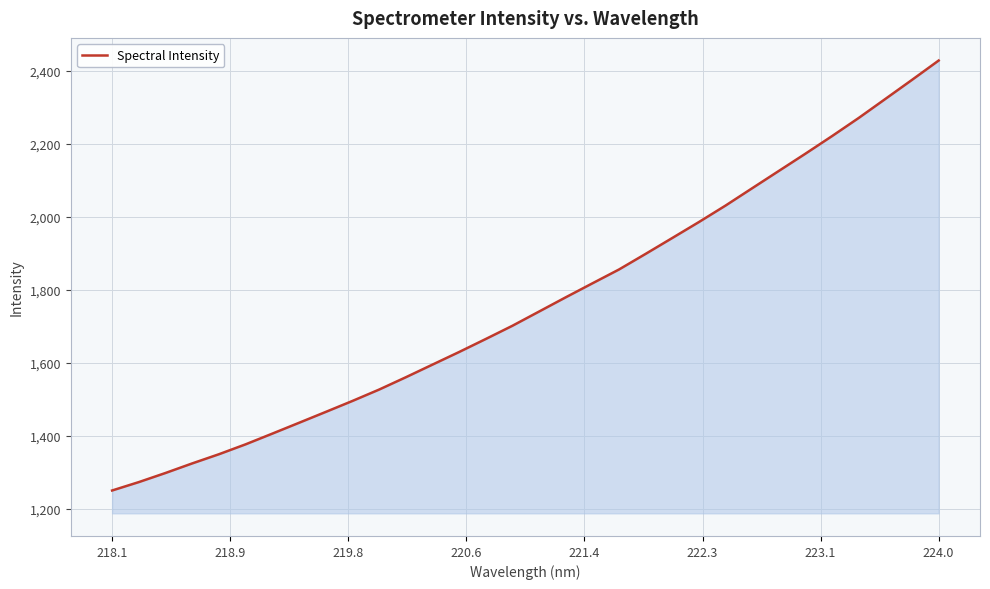

What is the difference between the maximum and minimum values?

1177.0